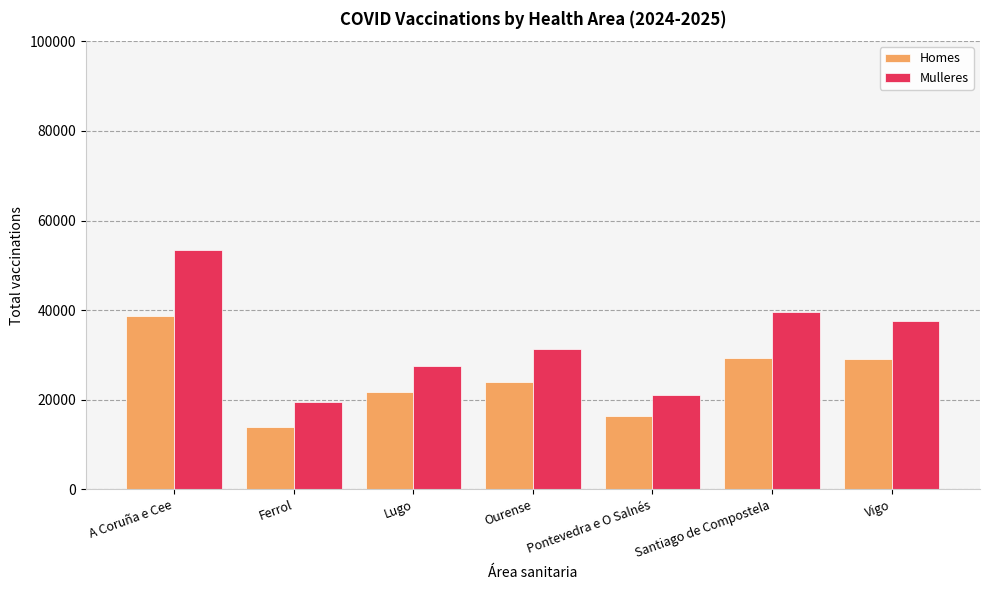

Rank the series at Ourense from lowest to highest value.

Homes, Mulleres